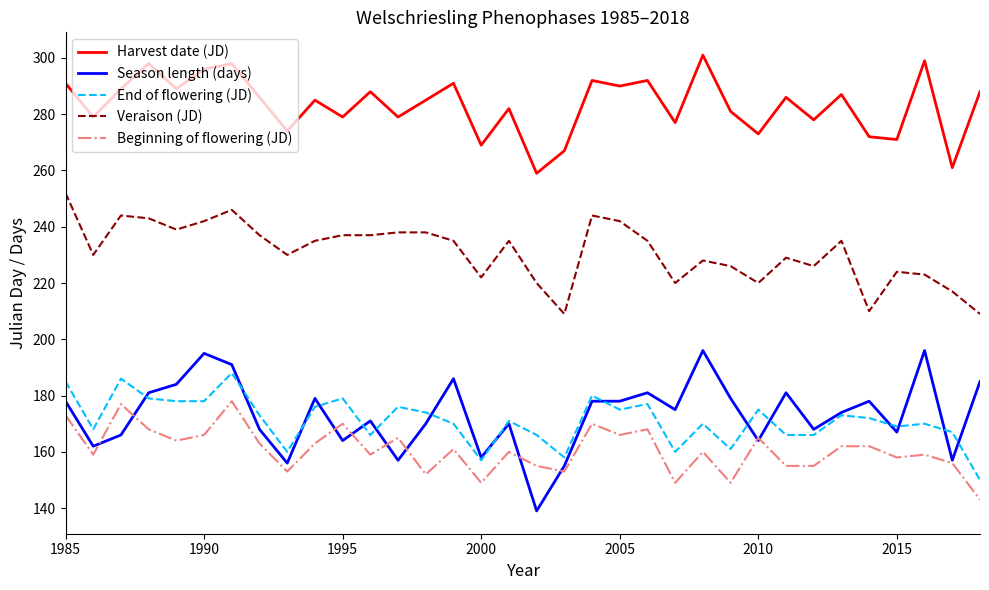

Which series has the largest total across all categories?

Harvest date (JD)